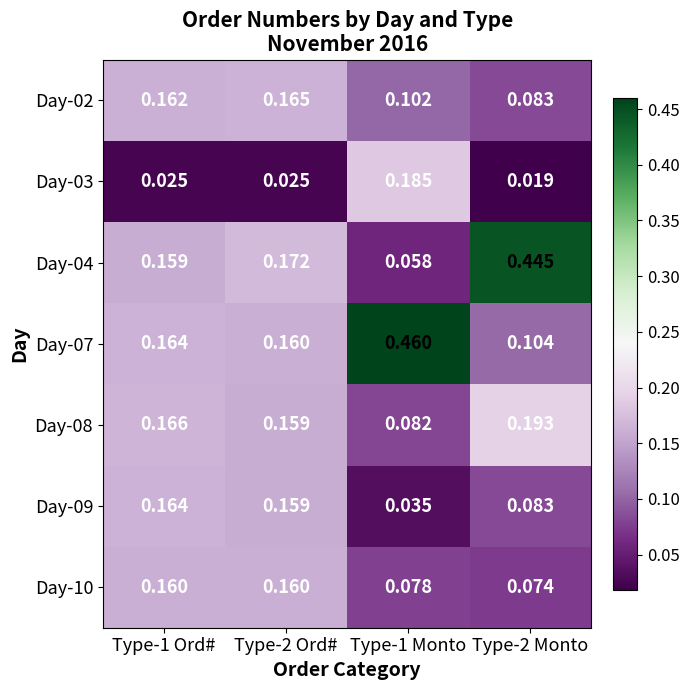

Is the value of Day-03 at Type-1 Monto greater than the value of Day-08 at Type-2 Monto?

No